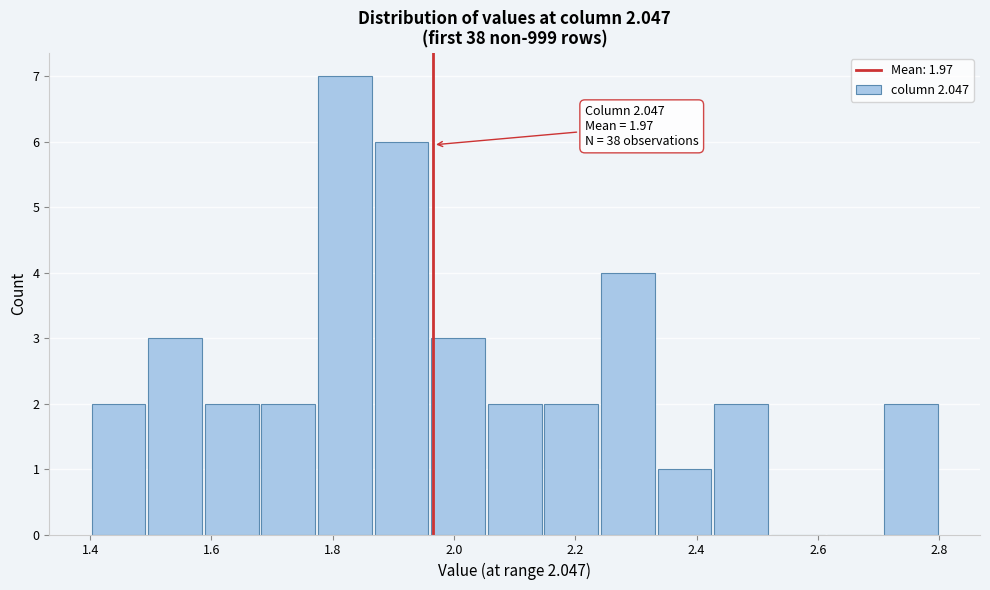

Over which range of the x-axis is the bar tallest?

1.78 to 1.86